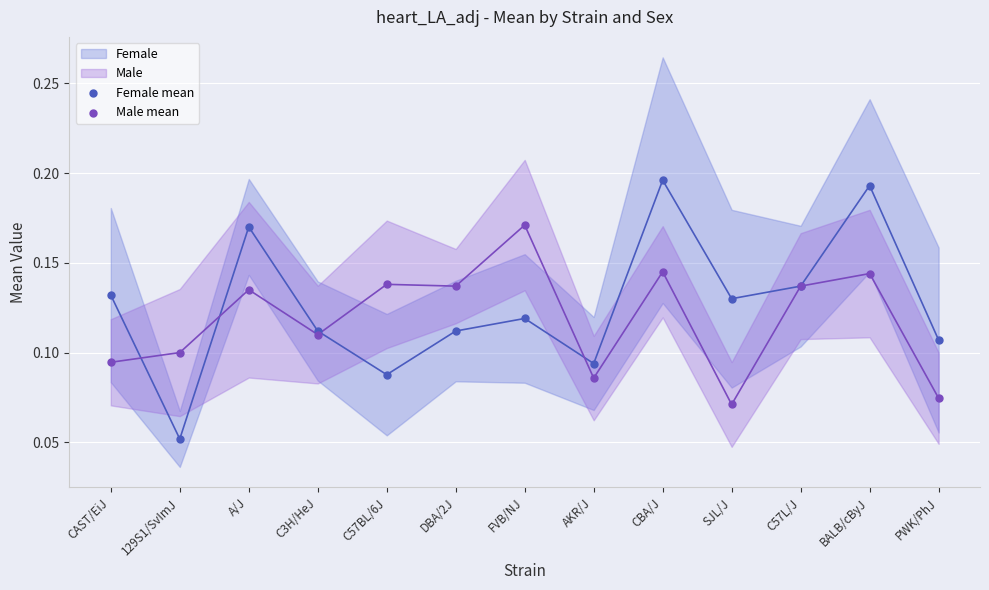

Which series contains the lowest Y value?

Female mean